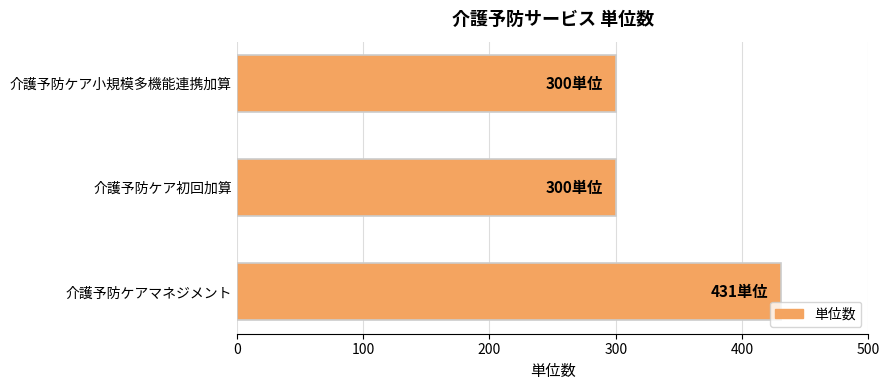

What is the average value?

344